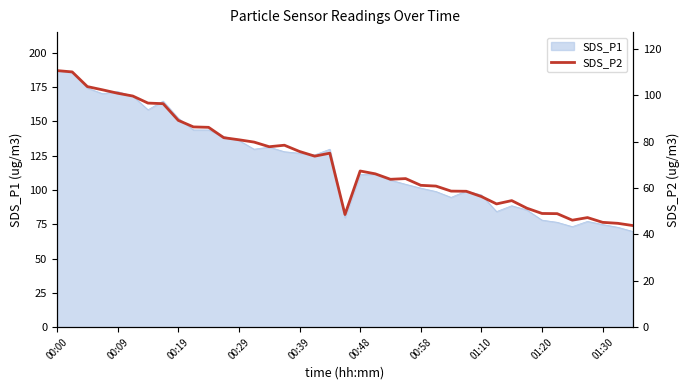

The value of SDS_P1 at 01:20 is 78.0. True or false?

True